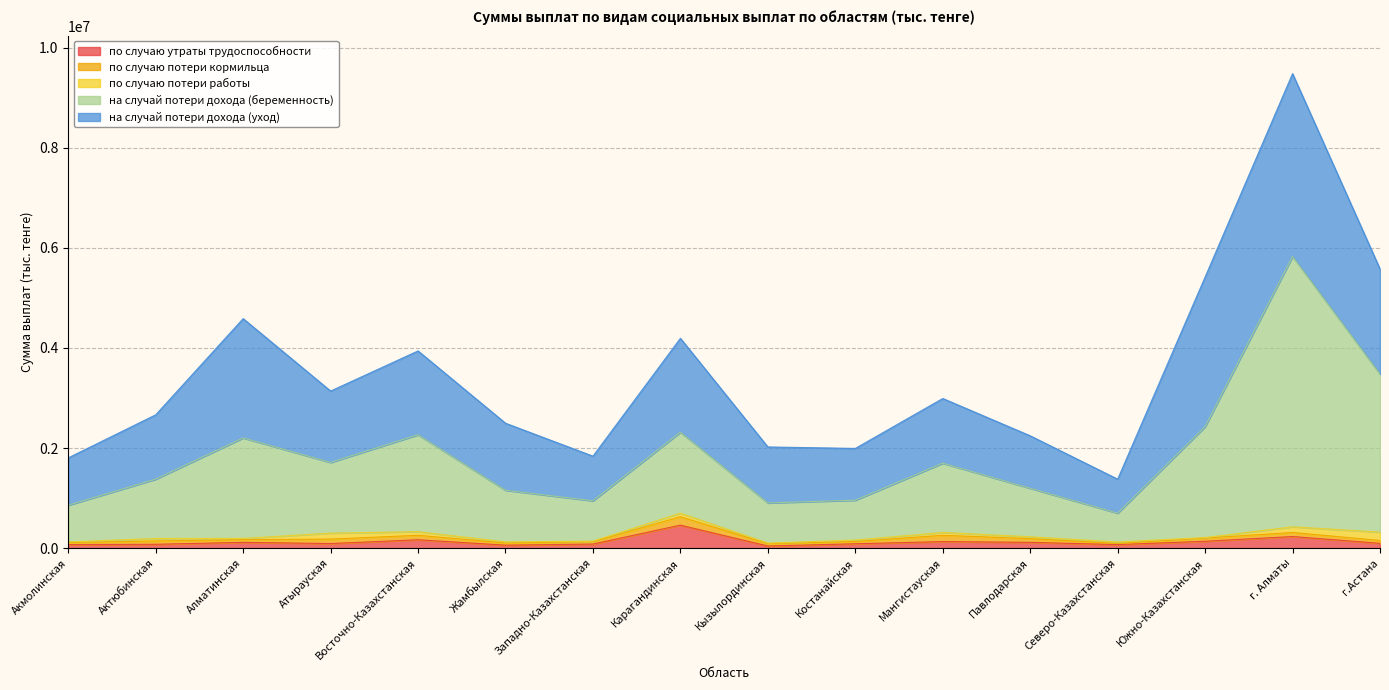

At which label does по случаю утраты трудоспособности reach its peak?

Карагандинская